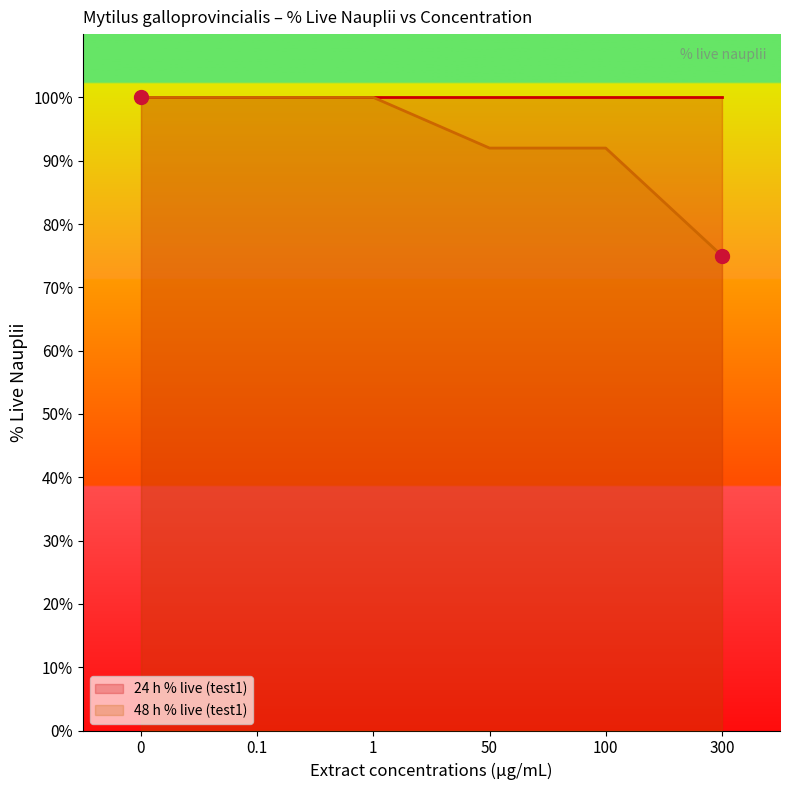

The value at 0.1 is 100. True or false?

True